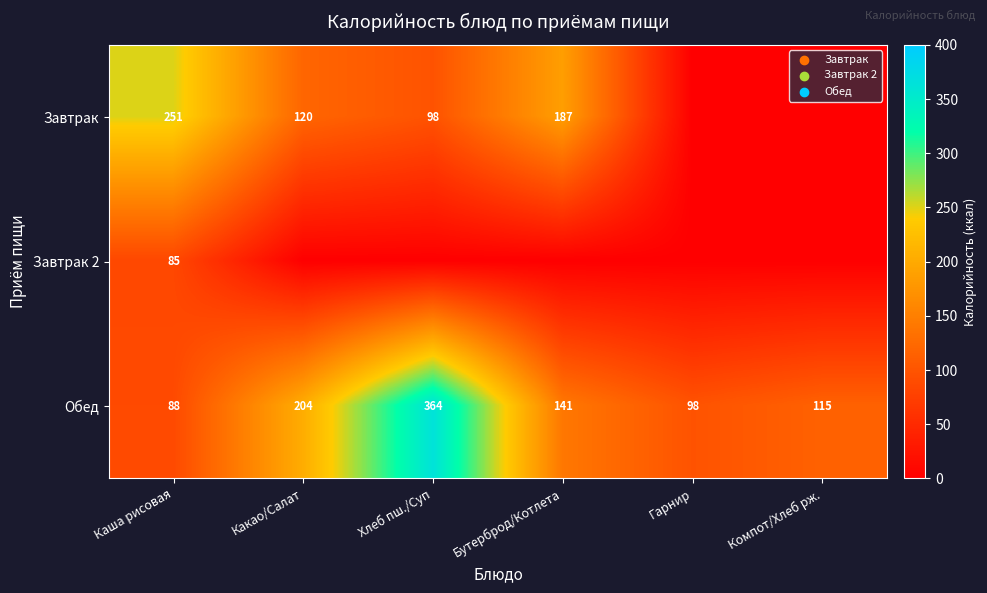

What is the sum of the Завтрак values at Бутерброд/Котлета and Хлеб пш./Суп?

285